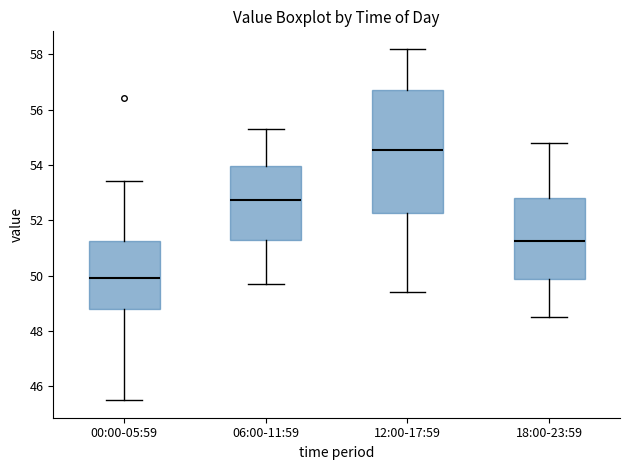

Comparing the boxes themselves (not the whiskers), which one is the tallest?

12:00-17:59